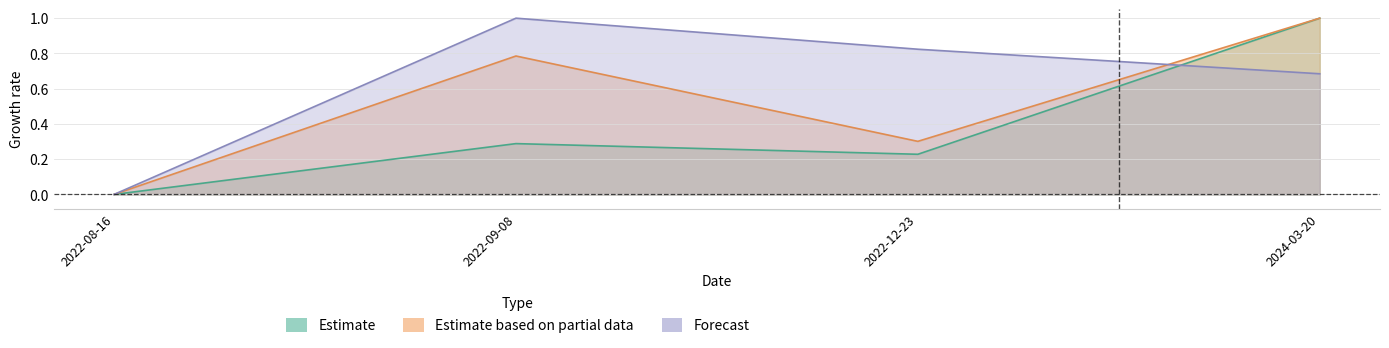

Reading left to right, what are all the values shown in this chart?

transactionShares: 2022-08-16=0.0	2022-09-08=0.3	2022-12-23=0.2	2024-03-20=1.0
transactionValue: 2022-08-16=0.0	2022-09-08=0.8	2022-12-23=0.3	2024-03-20=1.0
sharesOwnedFollowingTransaction: 2022-08-16=0.0	2022-09-08=1.0	2022-12-23=0.8	2024-03-20=0.7